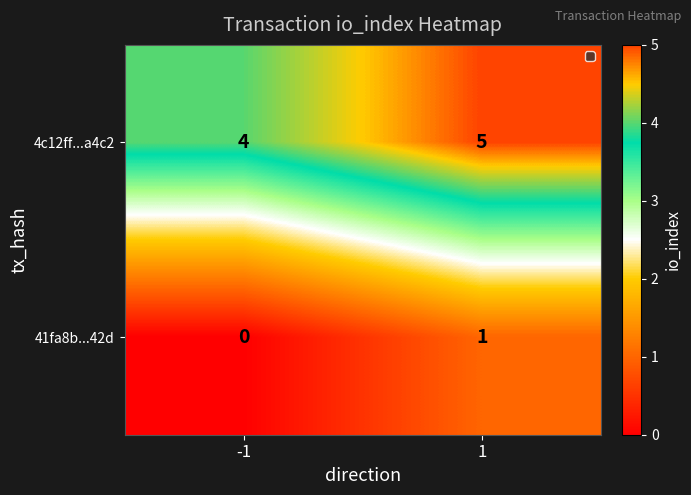

Which series has the largest total across all categories?

4c12ff...a4c2